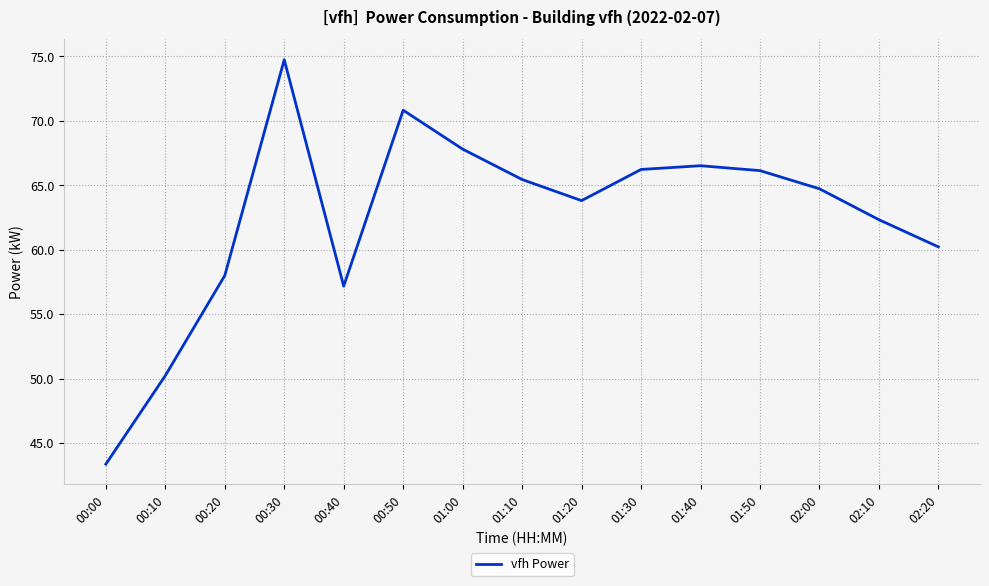

What value does the data have at 00:30?

74.8